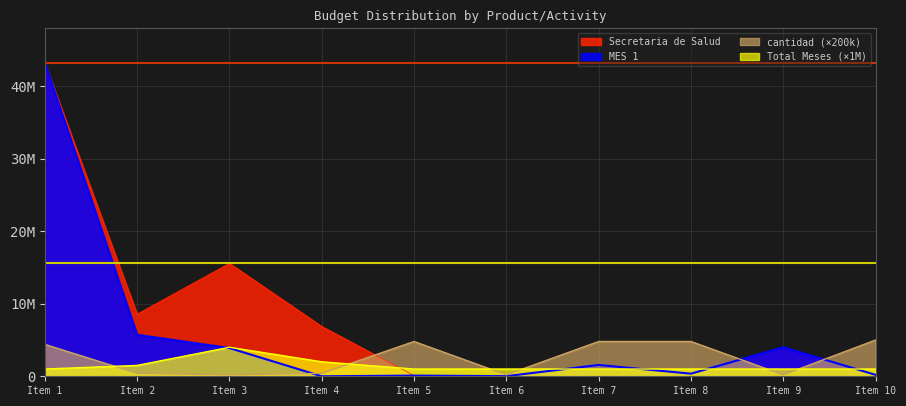

What is the maximum value for Secretaria de Salud?

43197440